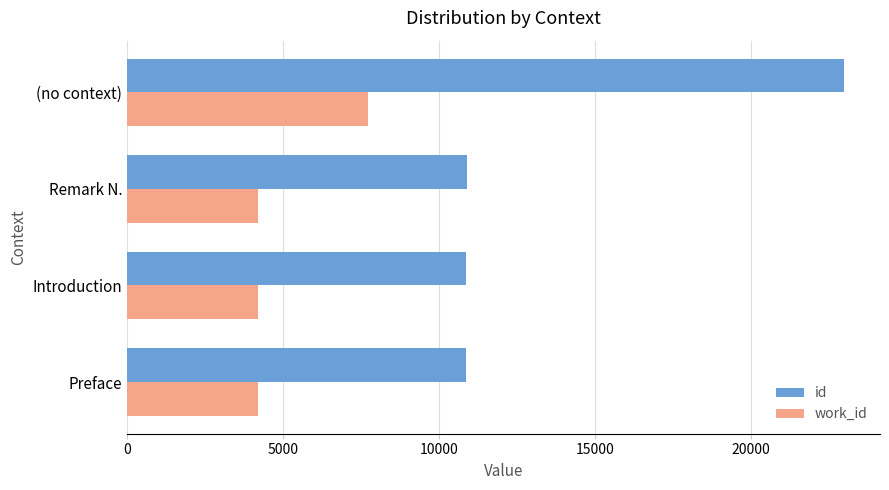

Which series has the largest total across all categories?

id